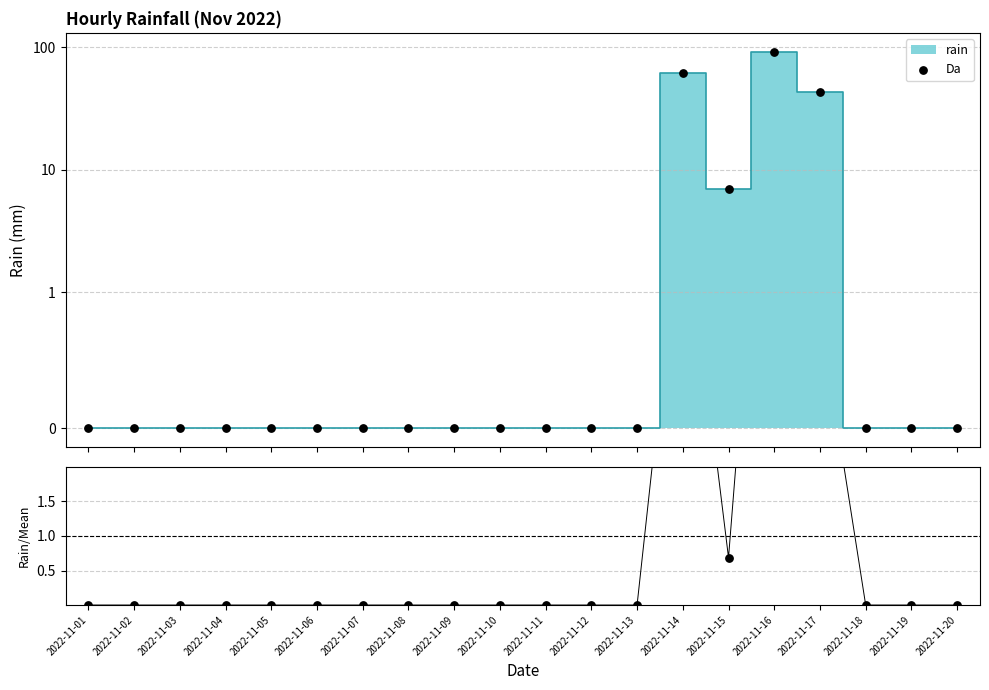

At which category is the sum across all series the highest?

2022-11-16